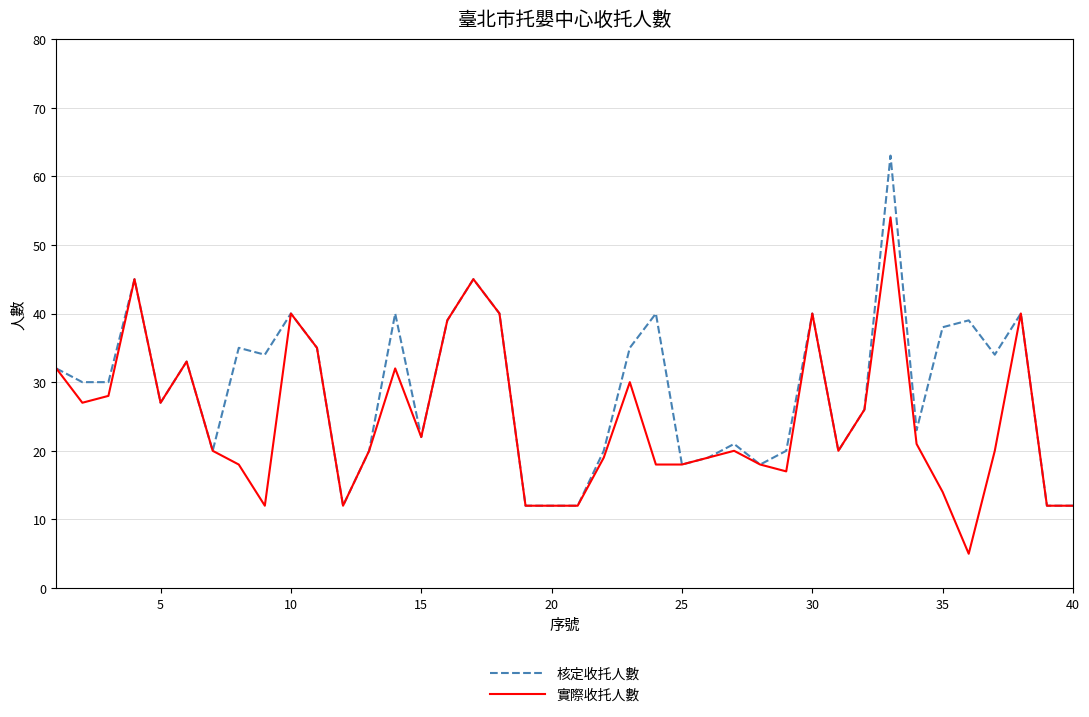

List the series in order of their peak value, lowest first.

實際收托人數, 核定收托人數